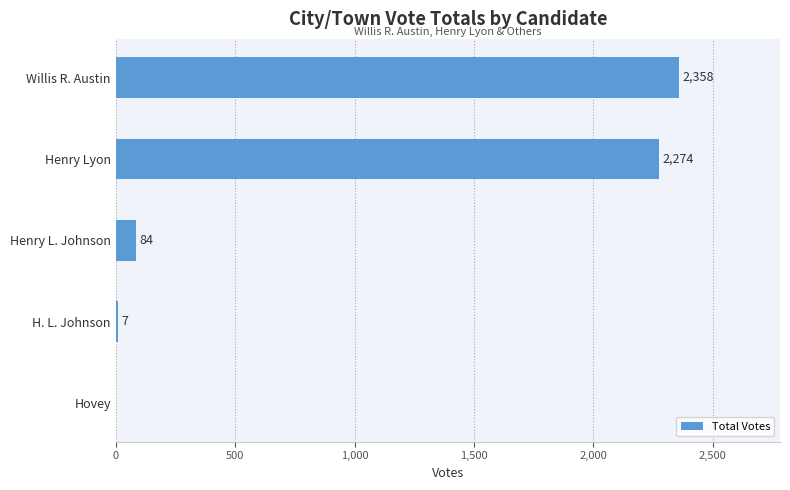

Reading top to bottom, list all the values displayed in this chart.

Willis R. Austin=2358	Henry Lyon=2274	Henry L. Johnson=84	H. L. Johnson=7	Hovey=0